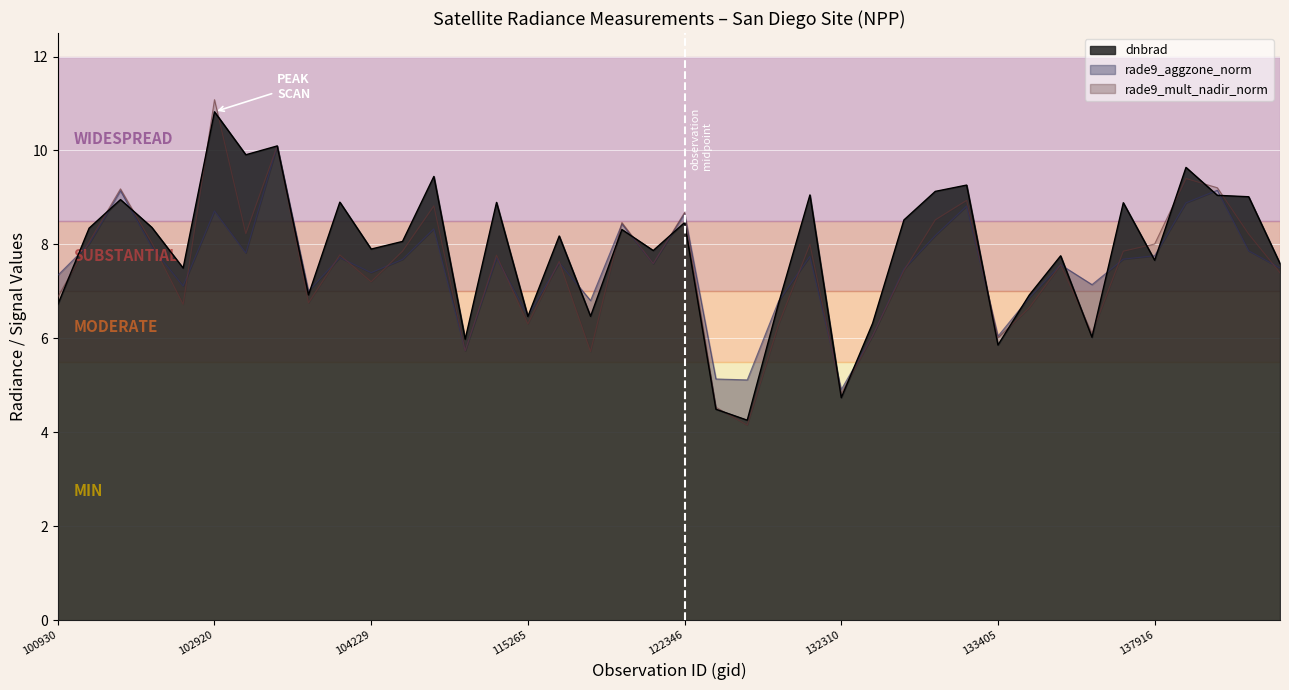

What value does the rade9_mult_nadir_norm series have at 132488?

6.1